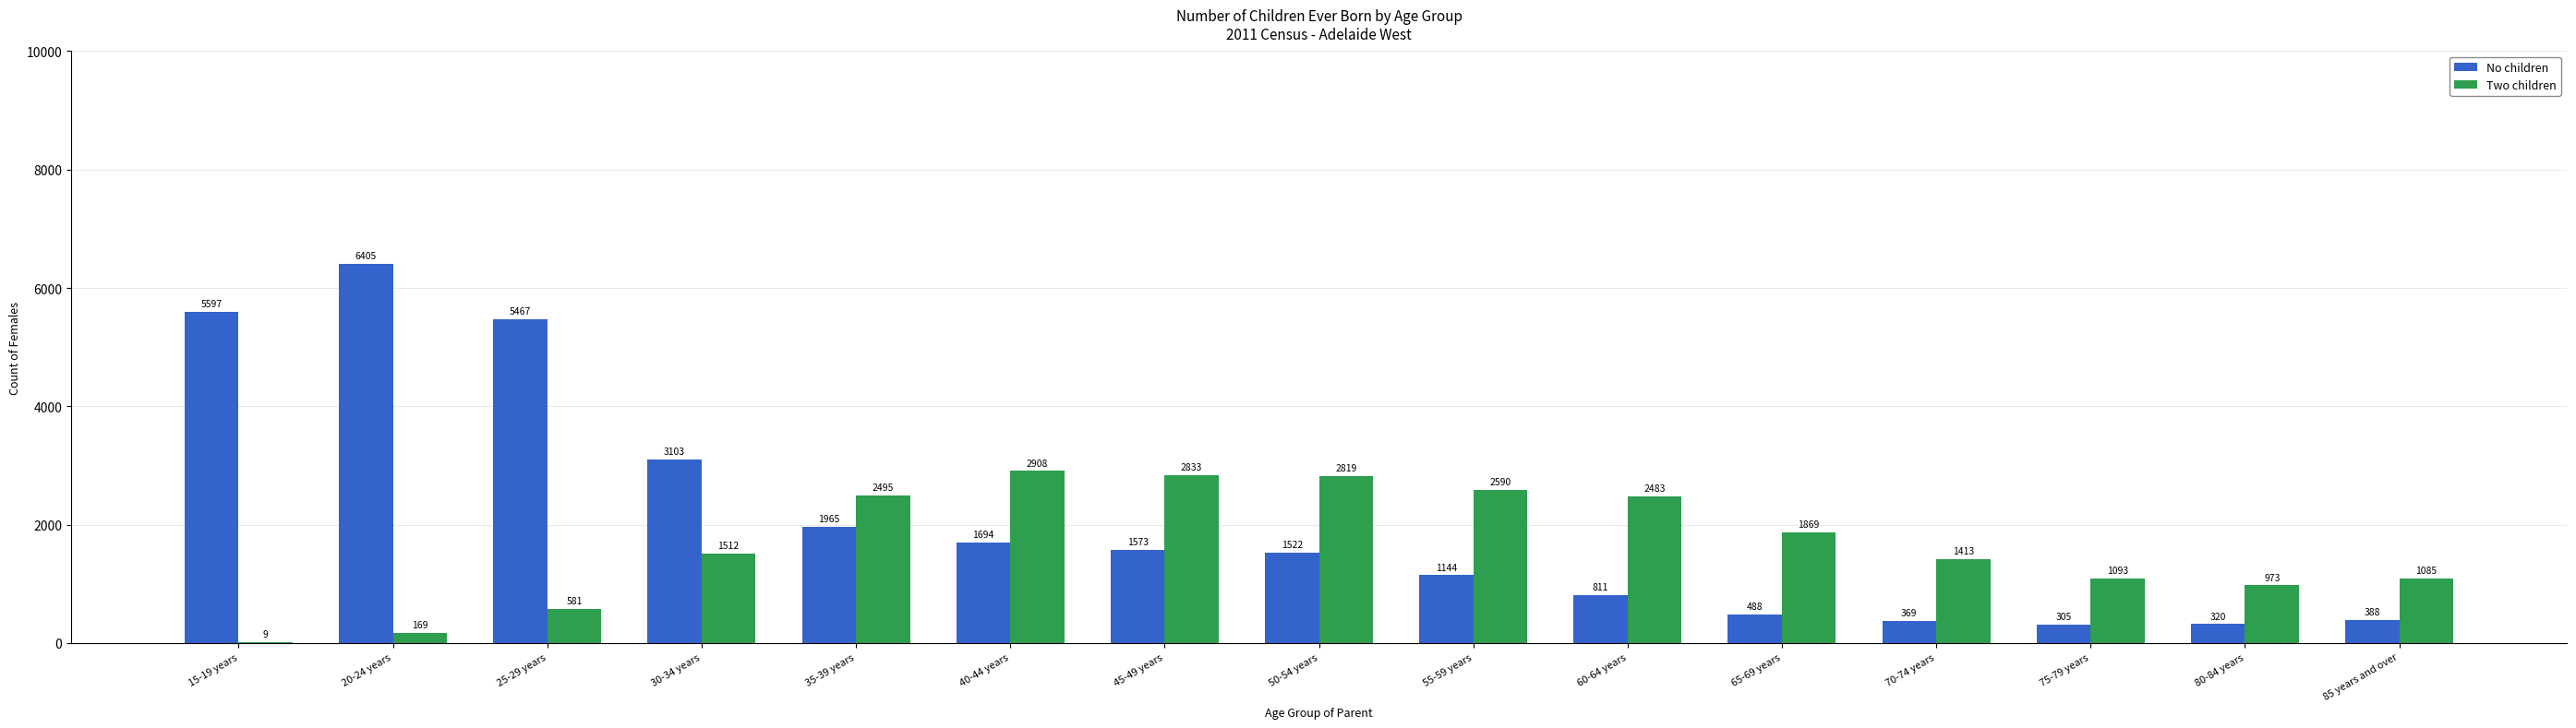

Is the value of No children at 45-49 years greater than the value of Two children at 40-44 years?

No